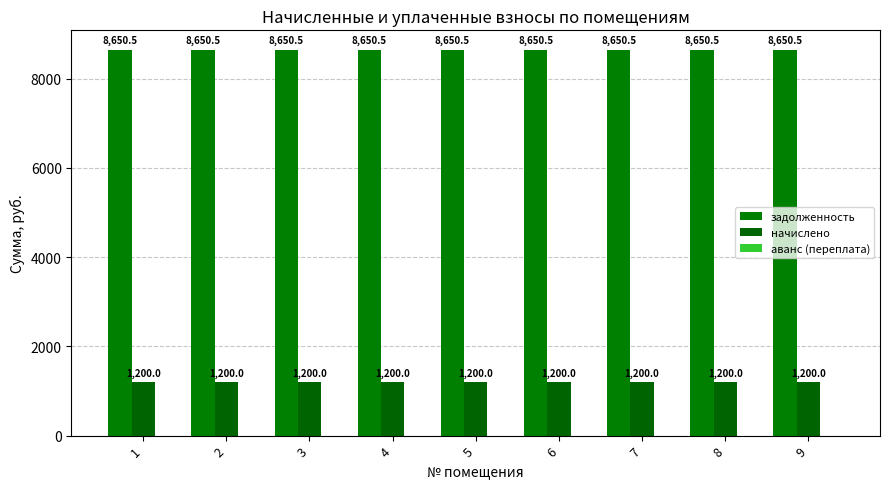

What is the sum of the задолженность values at 8 and 2?

17301.0